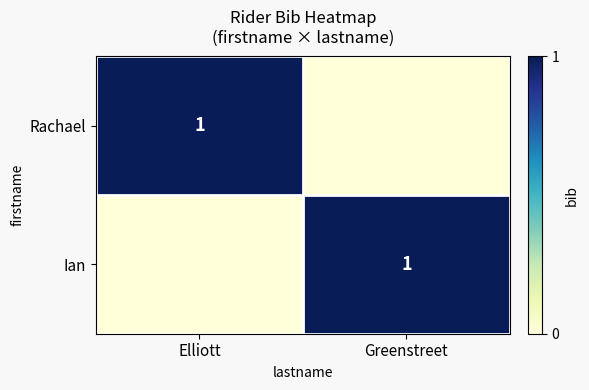

True or false: Rachael has a value of 2 at Elliott.

False